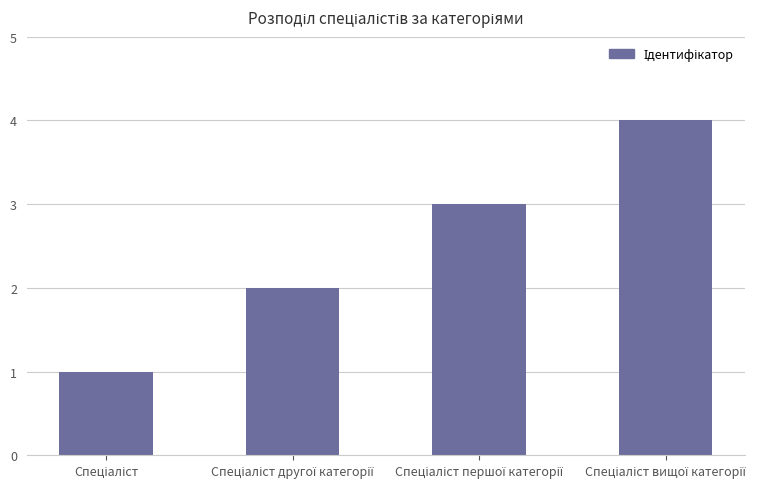

What is the maximum value shown in the chart?

4